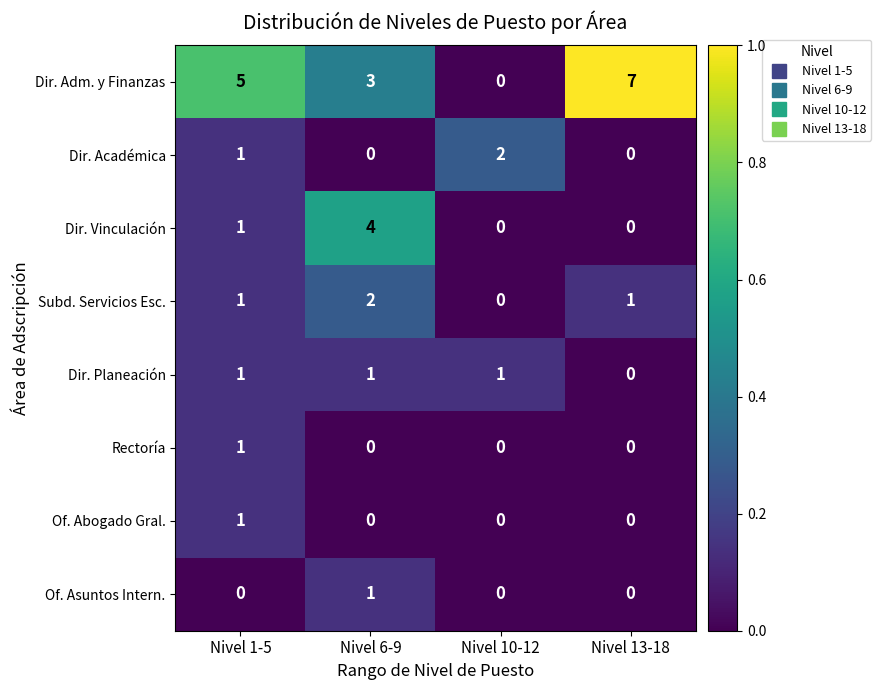

What is the greatest value displayed?

7